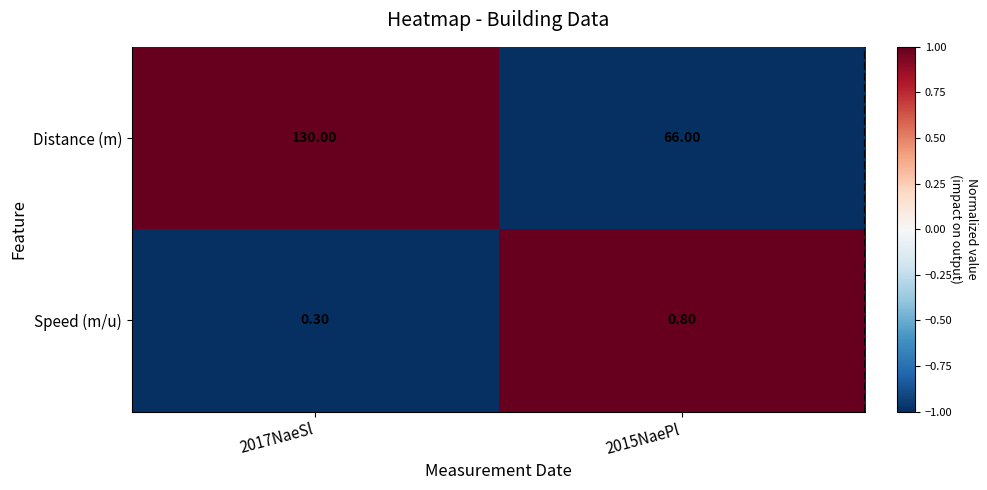

Which series has the largest total across all categories?

Distance (m)